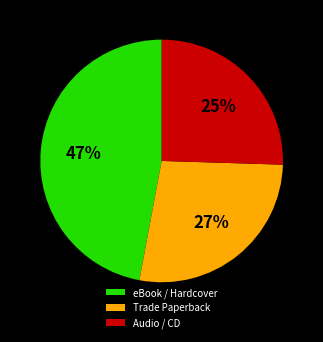

Is the sum of Trade Paperback and Audio / CD greater than half?

Yes